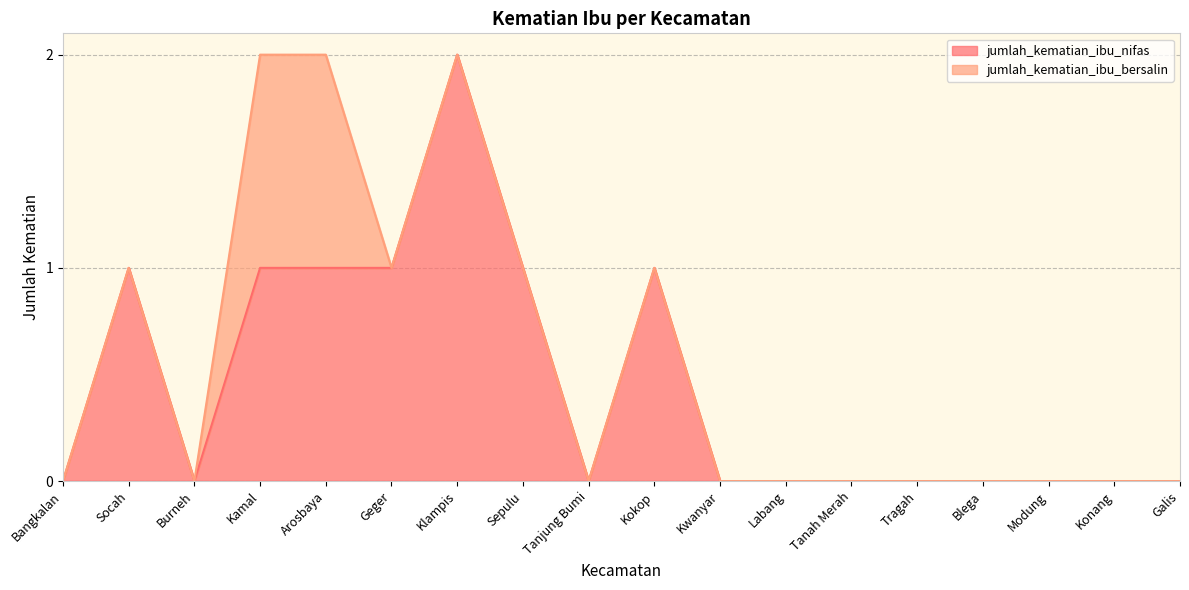

Reading left to right, what are all the values shown in this chart?

0	1	0	1	1	1	2	1	0	1	0	0	0	0	0	0	0	0